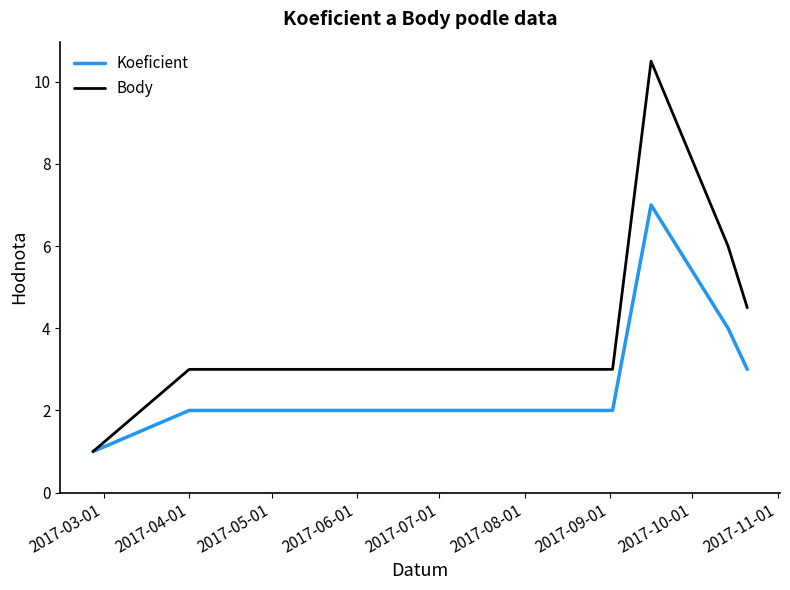

What are all the series names shown in the legend?

Koeficient, Body